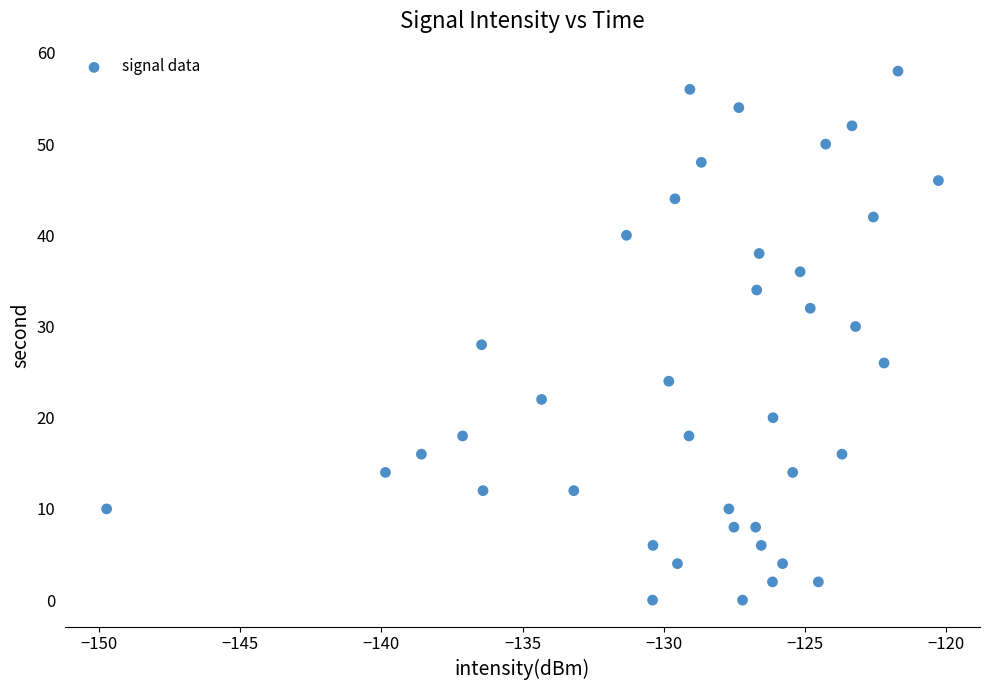

What is the range of Y values (max minus min)?

58